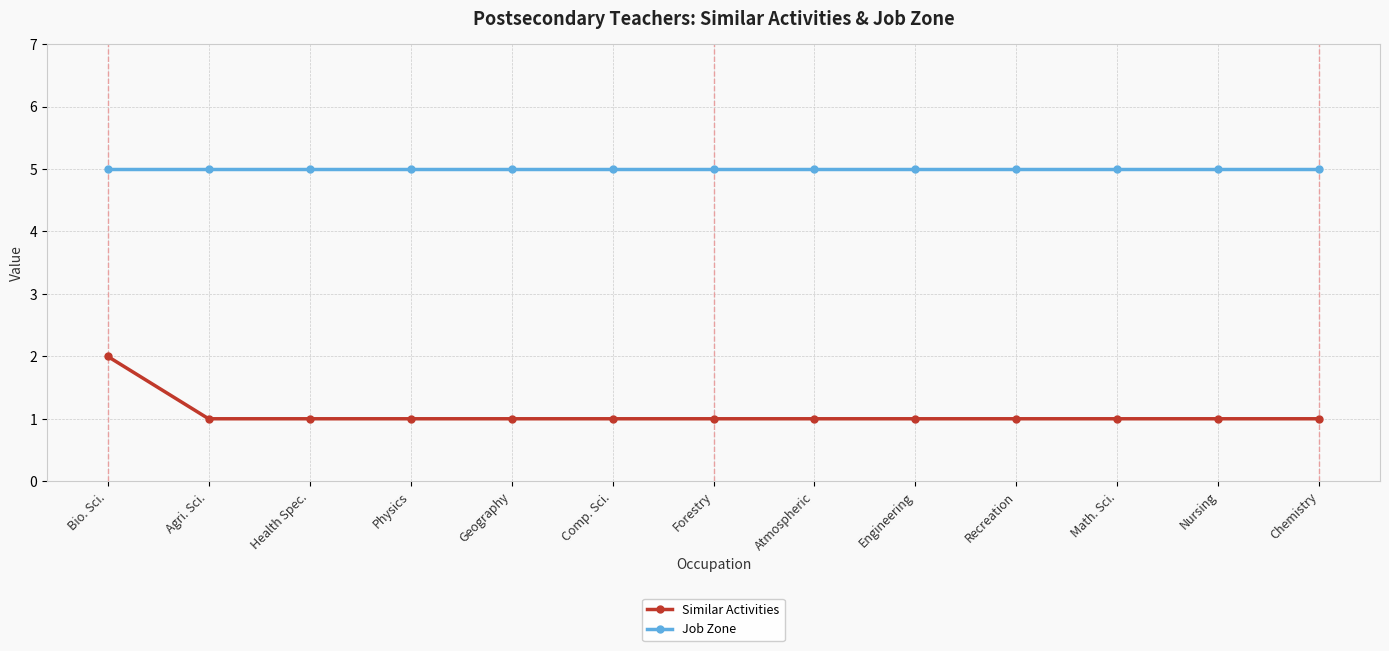

Reading left to right, transcribe all the data shown in this chart.

Similar Activities: Bio. Sci.=2	Agri. Sci.=1	Health Spec.=1	Physics=1	Geography=1	Comp. Sci.=1	Forestry=1	Atmospheric=1	Engineering=1	Recreation=1	Math. Sci.=1	Nursing=1	Chemistry=1
Job Zone: Bio. Sci.=5	Agri. Sci.=5	Health Spec.=5	Physics=5	Geography=5	Comp. Sci.=5	Forestry=5	Atmospheric=5	Engineering=5	Recreation=5	Math. Sci.=5	Nursing=5	Chemistry=5